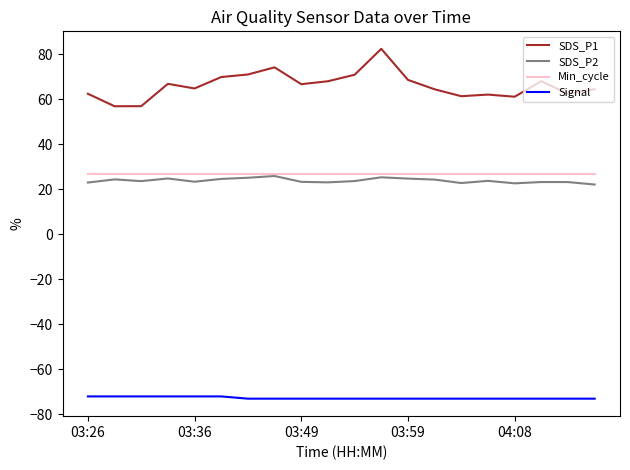

Which series has the widest spread of values?

SDS_P1